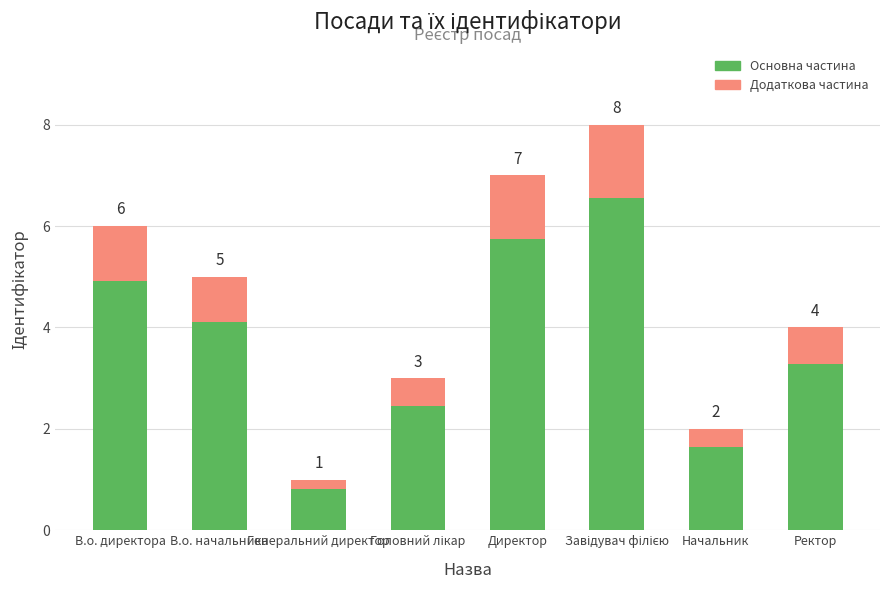

At how many categories does at least one series exceed 1?

7